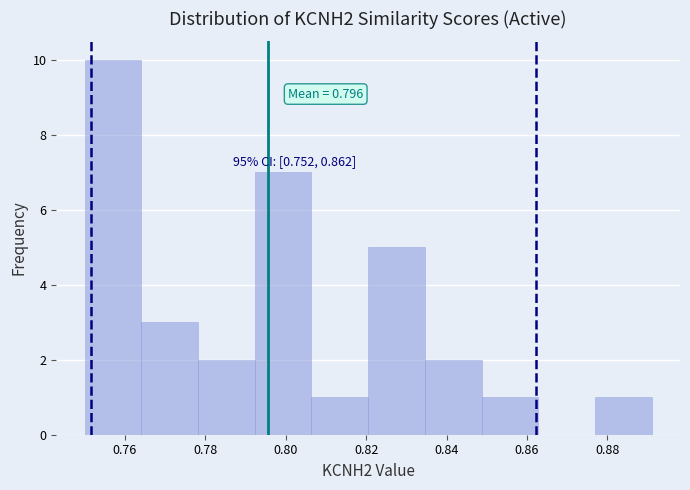

Over which range of the x-axis is the bar tallest?

0.750 to 0.764